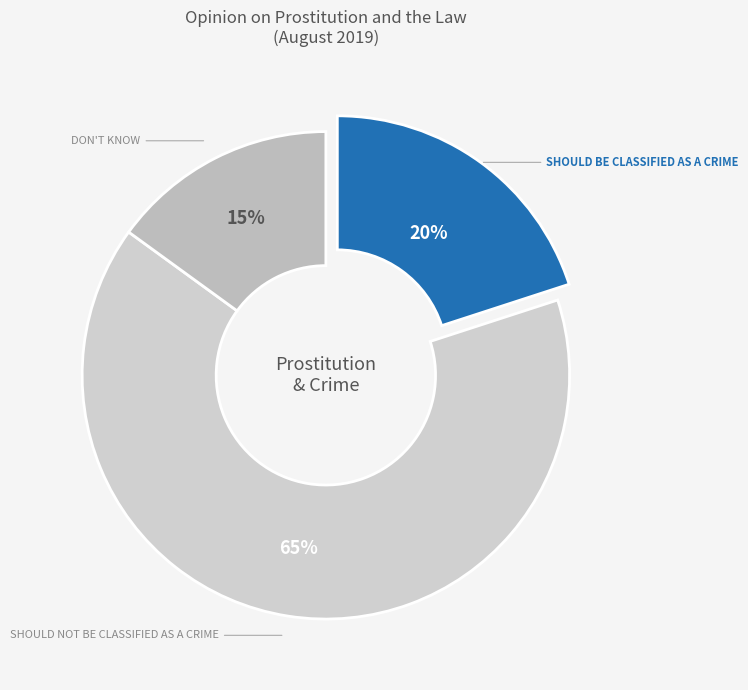

How many segments does this pie chart have?

3